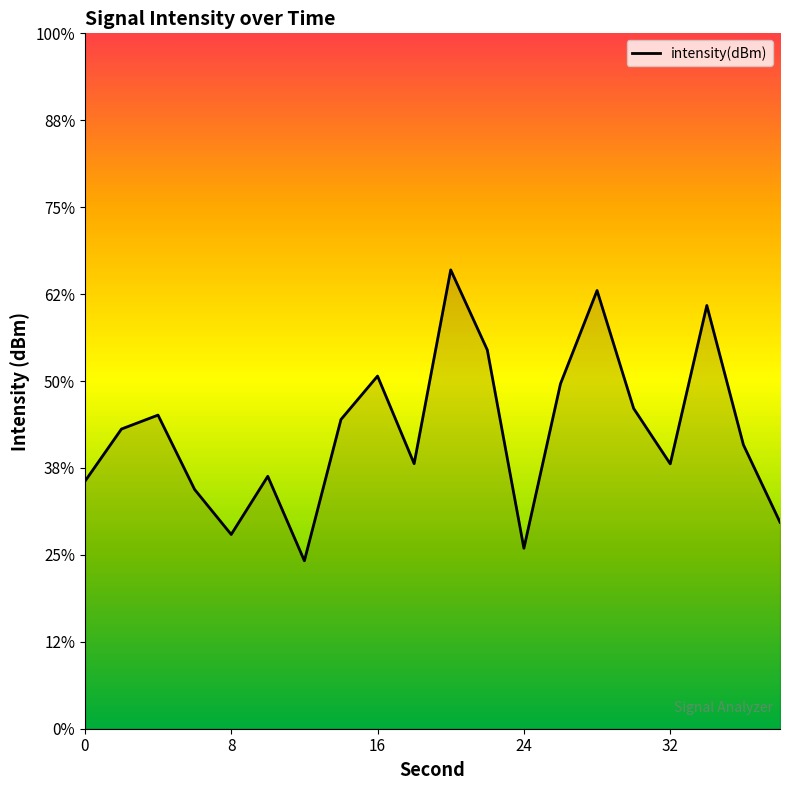

Reading left to right, transcribe all the data shown in this chart.

0=-135.8	2=-132.8	4=-132.0	6=-136.2	8=-138.8	10=-135.5	12=-140.3	14=-132.2	16=-129.7	18=-134.8	20=-123.6	22=-128.2	24=-139.6	26=-130.2	28=-124.8	30=-131.6	32=-134.8	34=-125.7	36=-133.7	38=-138.1